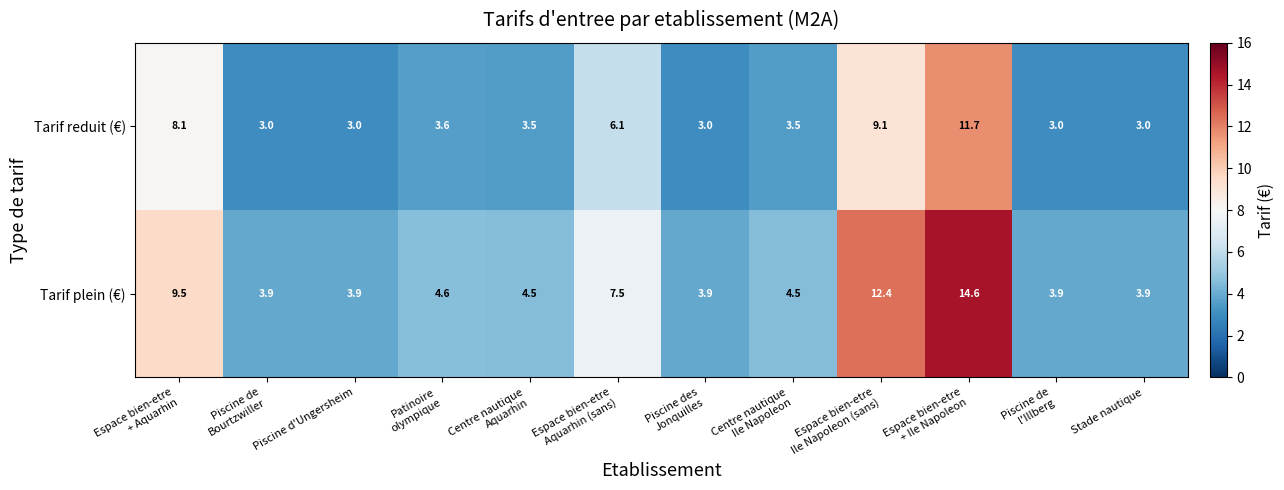

What is the difference between the maximum and second lowest values in the Tarif reduit (€) series?

8.7